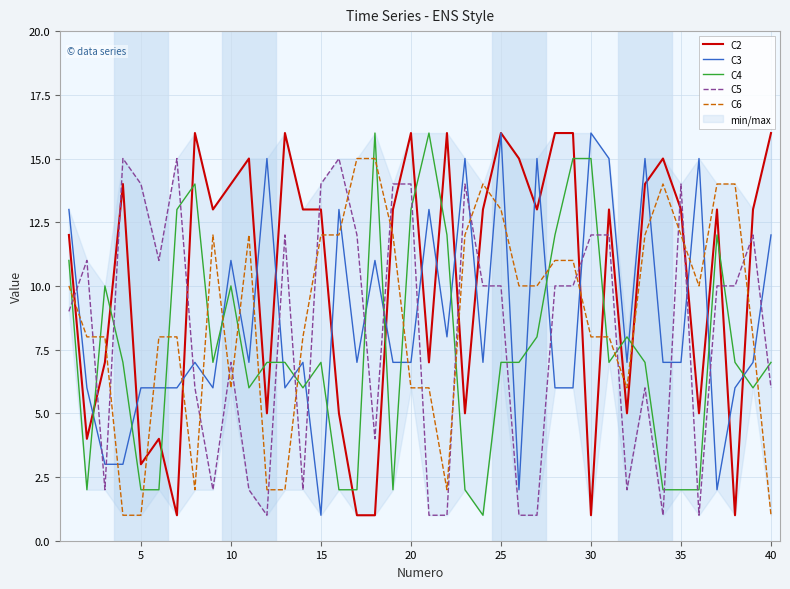

True or false: C4 has a value of 3 at 10.

False